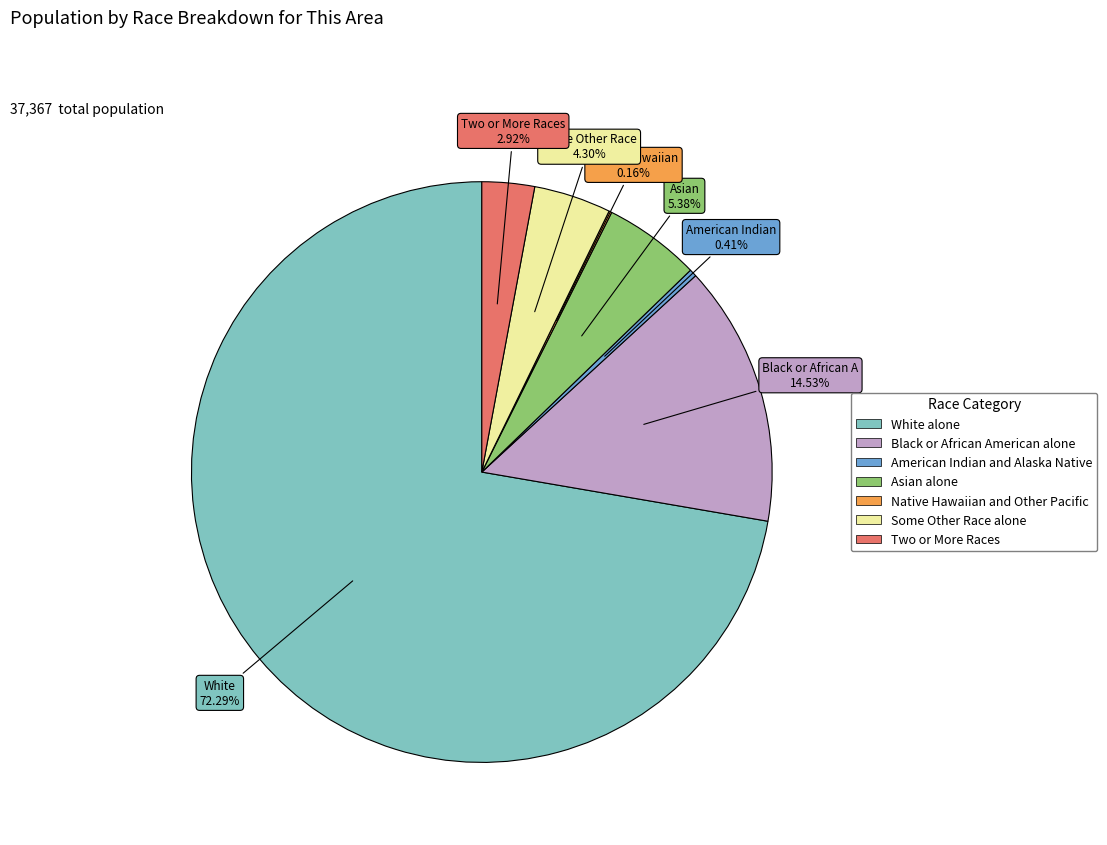

To the nearest percent, what portion does Some Other Race alone represent?

4%